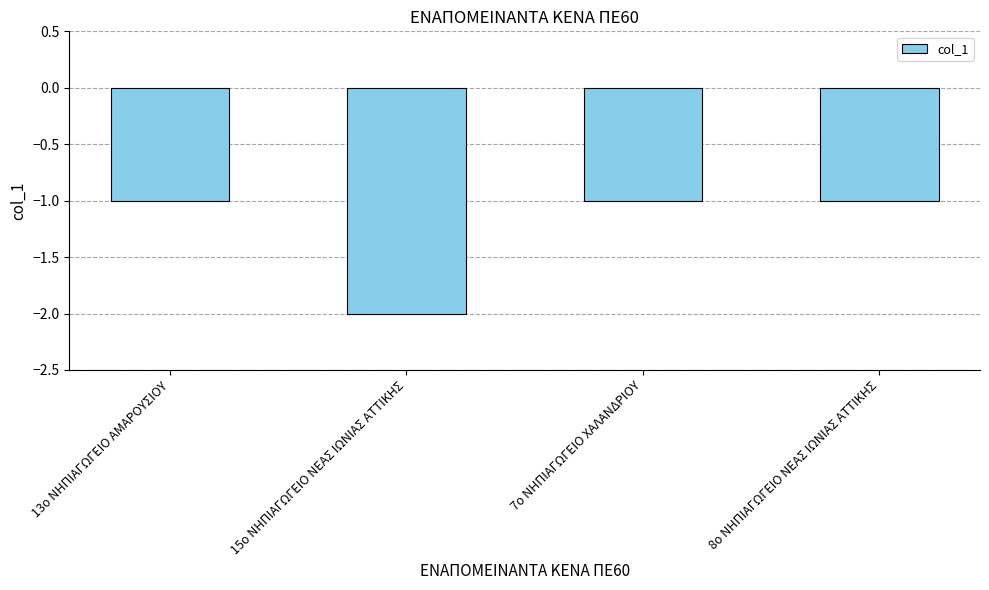

True or false: the data shows -2 at 7ο ΝΗΠΙΑΓΩΓΕΙΟ ΧΑΛΑΝΔΡΙΟΥ.

False